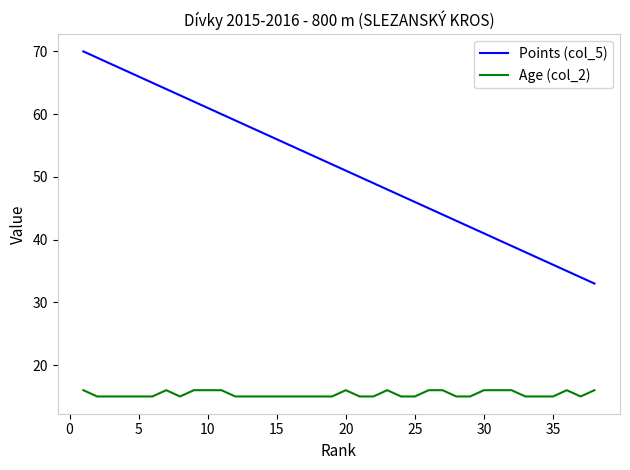

What is the difference between the maximum and minimum values in the Points (col_5) series?

37